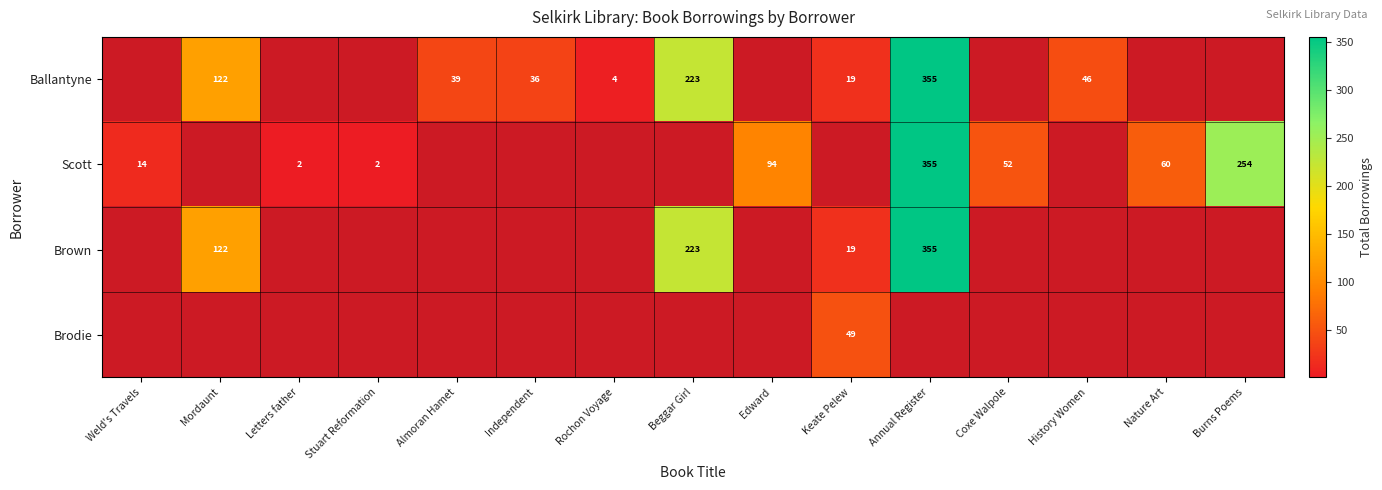

Is it true that Brodie equals 49 at Keate Pelew?

True